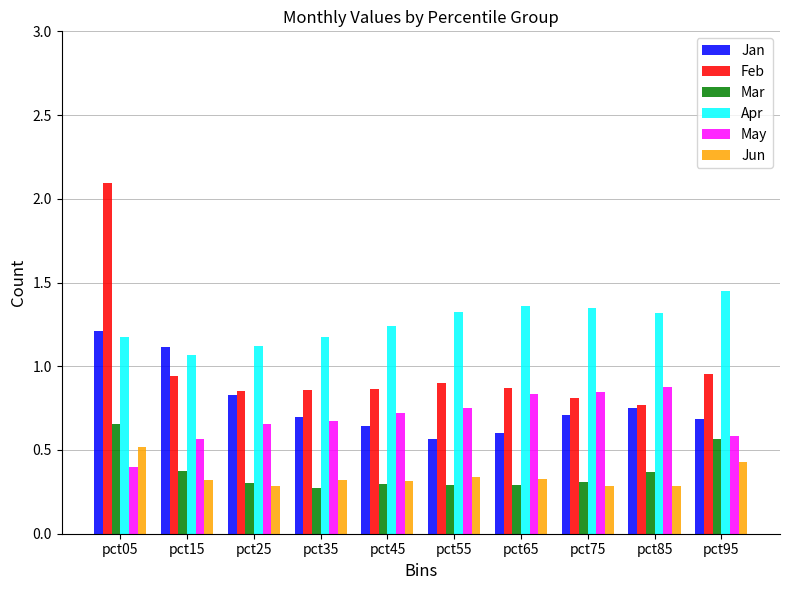

How many series are shown in this chart?

6